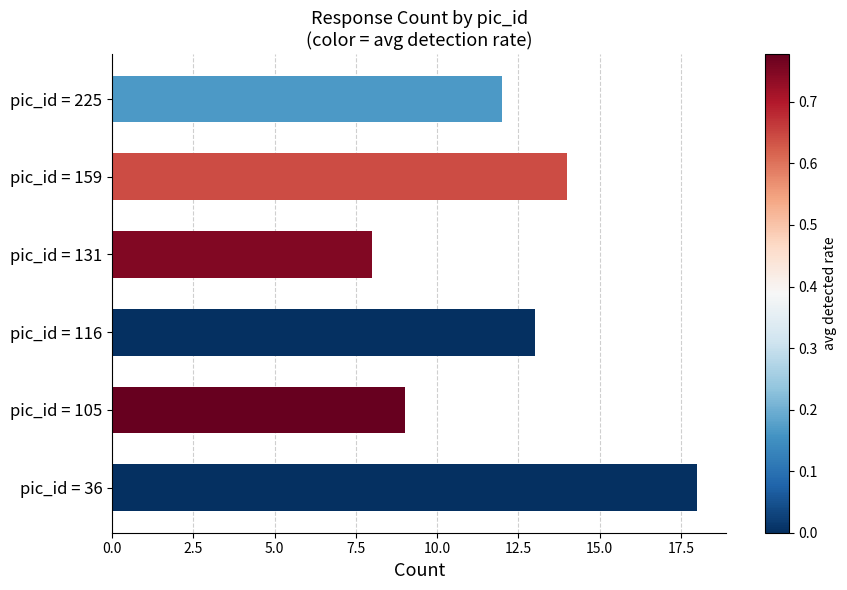

Rank the categories by value from lowest to highest.

pic_id = 131, pic_id = 105, pic_id = 225, pic_id = 116, pic_id = 159, pic_id = 36